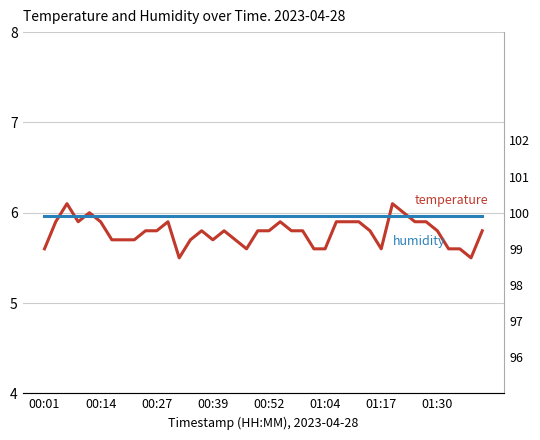

What are all the series names shown in the legend?

temperature, humidity